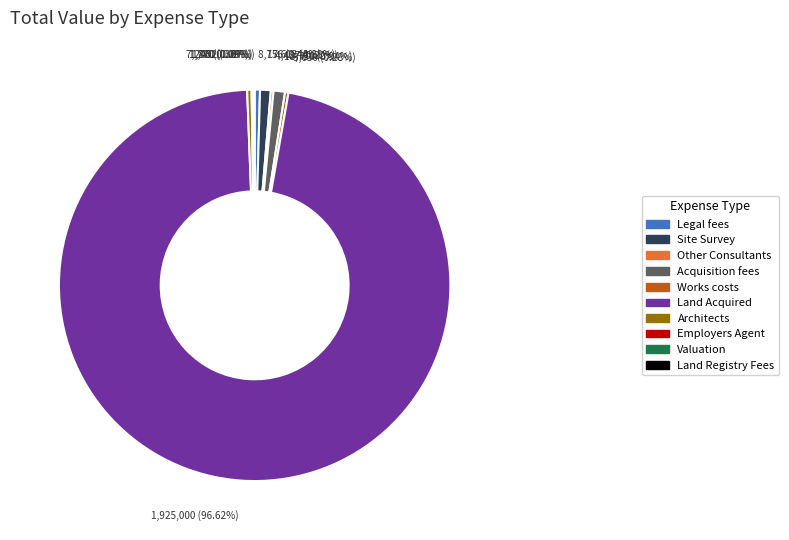

What is the majority slice?

Land Acquired